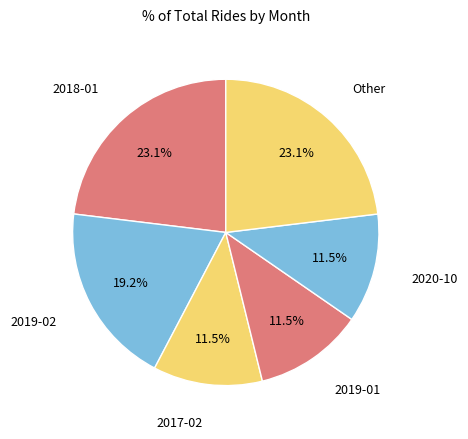

Count the number of slices in the pie.

6